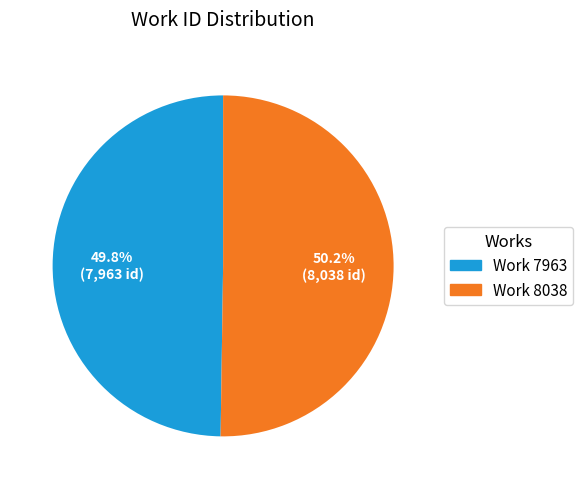

Is there any slice that represents more than half of the pie?

Yes